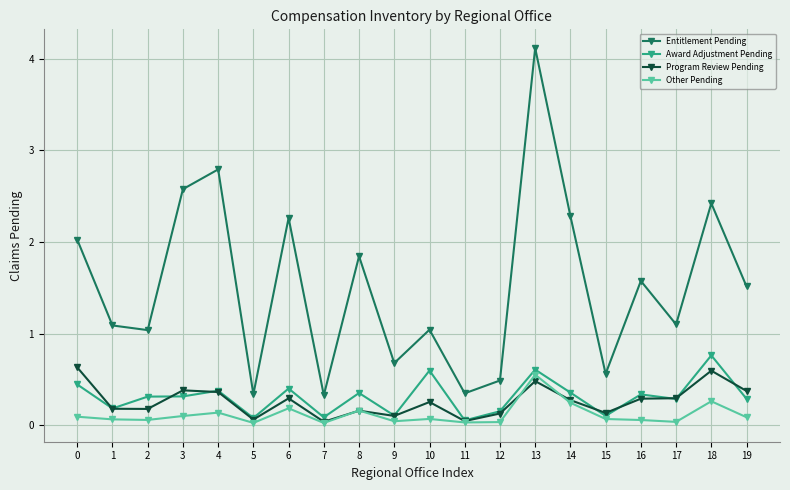

True or false: Other Pending has more than 2 points higher than both neighbors.

True